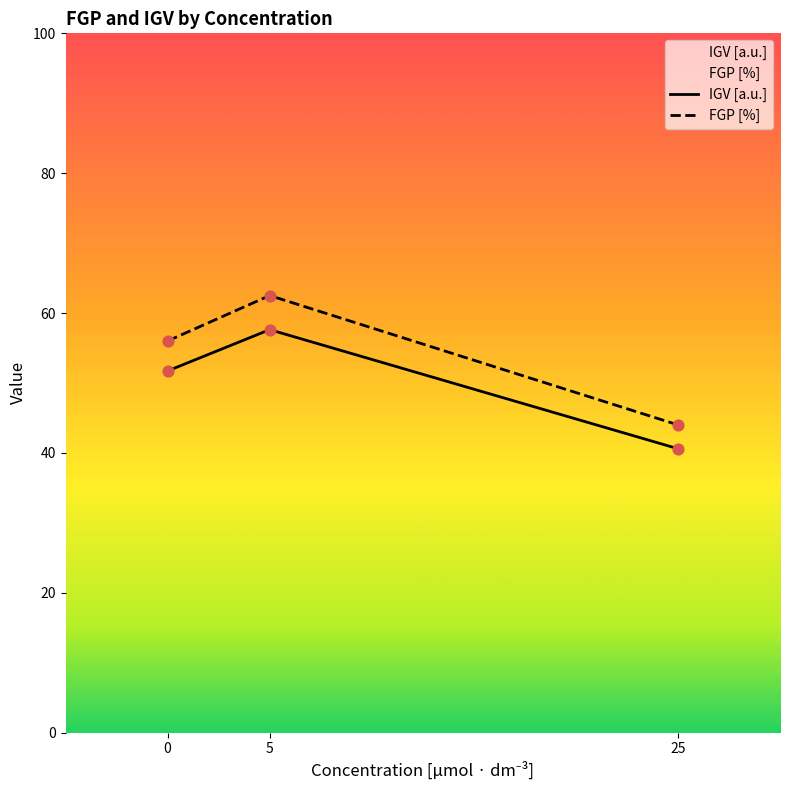

What is the total value across all series at 5?

120.1